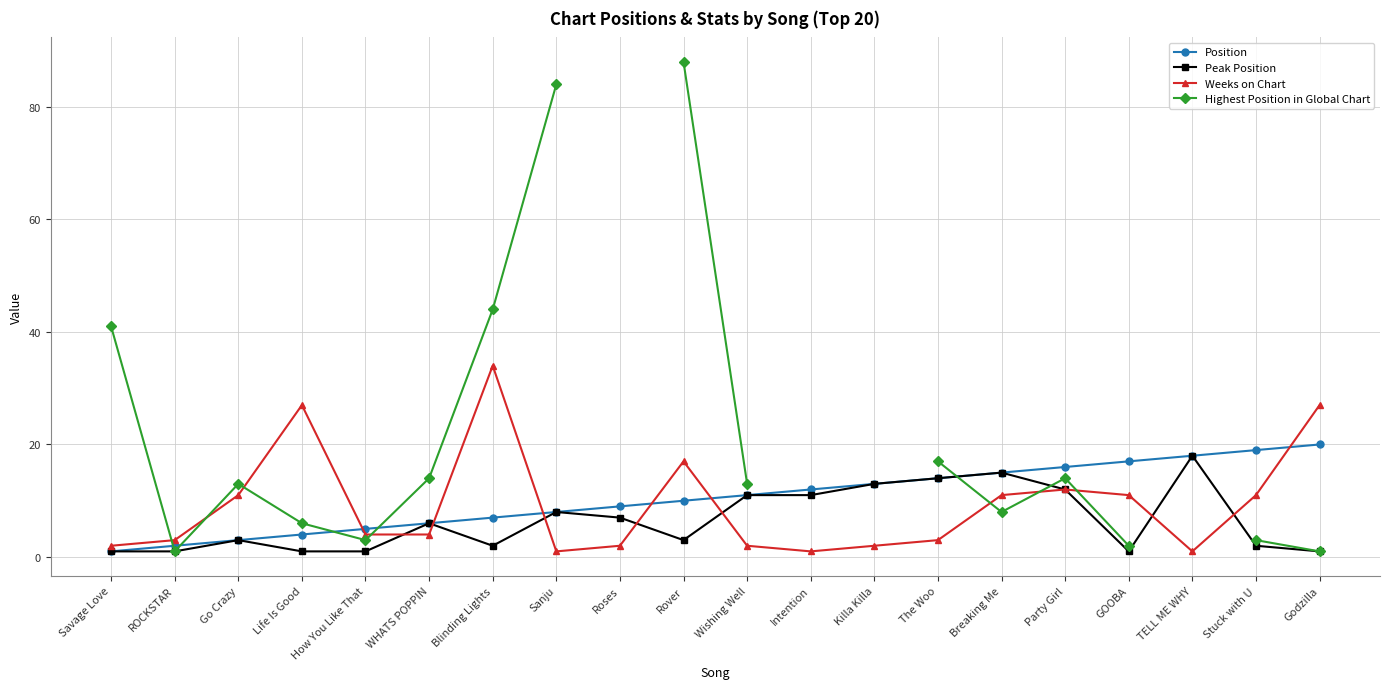

What is the sum of the Weeks on Chart values at GOOBA and WHATS POPPIN?

15